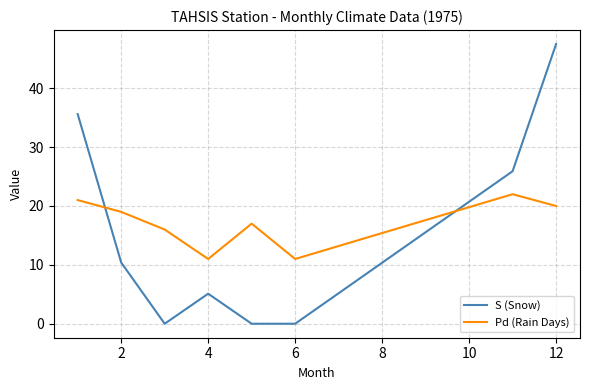

What is the maximum value shown in the chart?

47.5